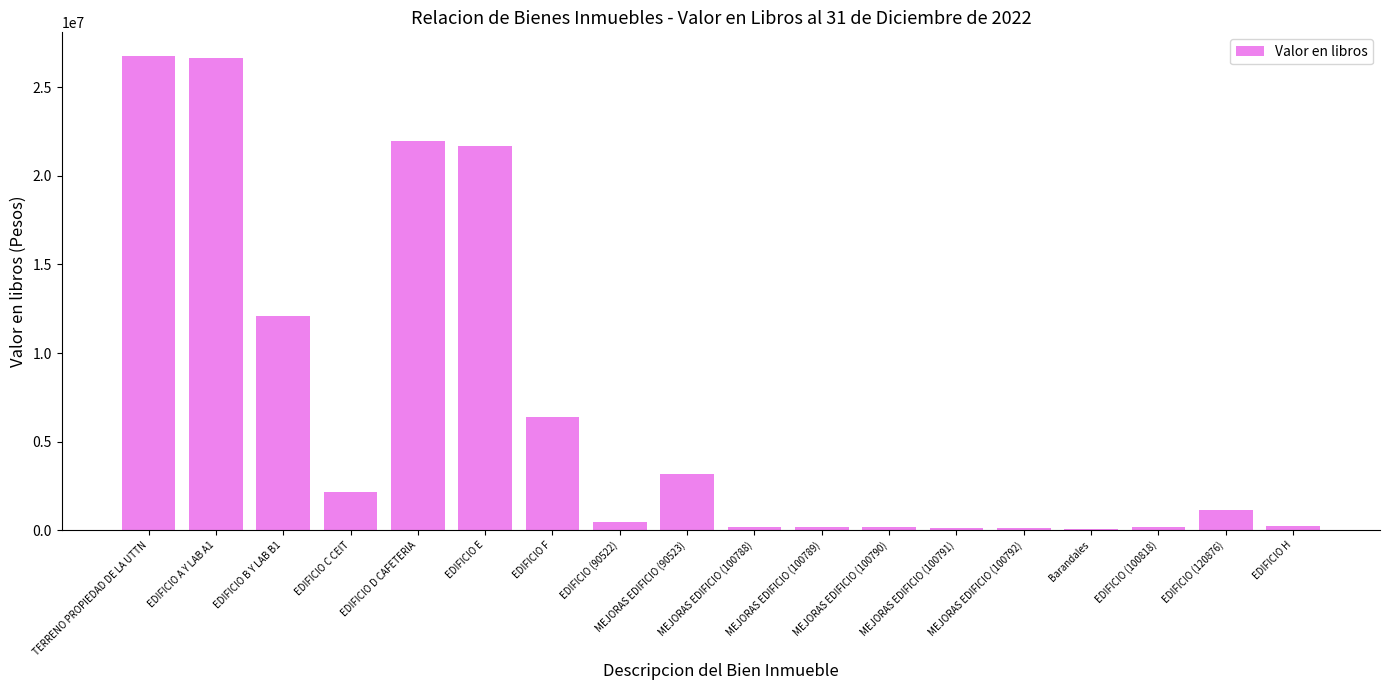

What is the maximum value shown in the chart?

26758868.7